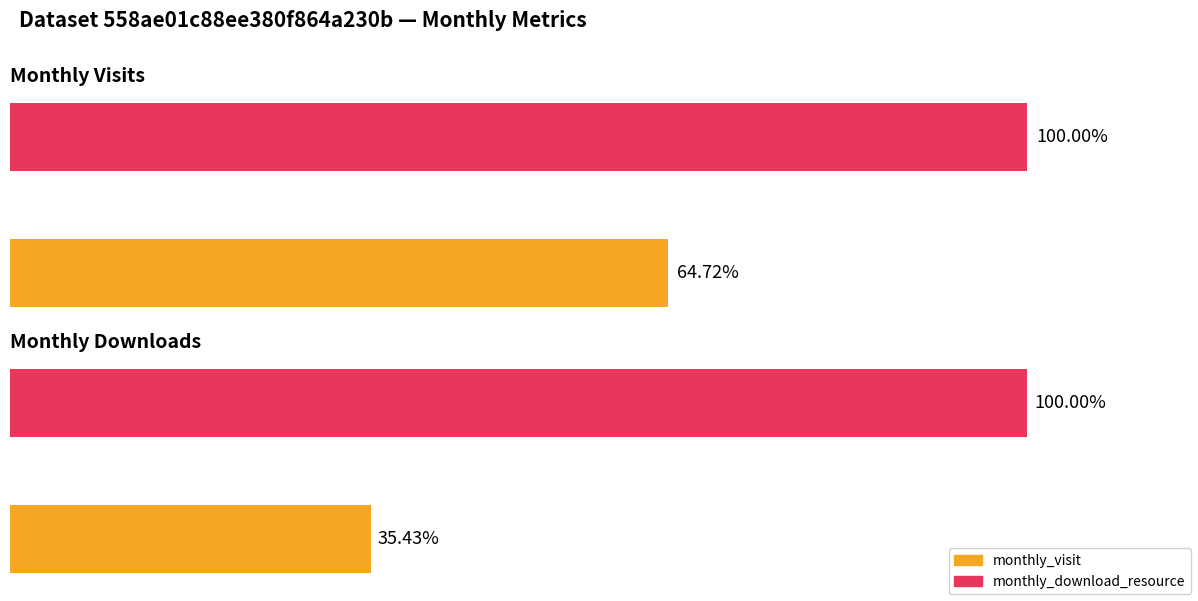

List the labels in order of monthly_download_resource value, smallest first.

Average utilization, Maximum utilization